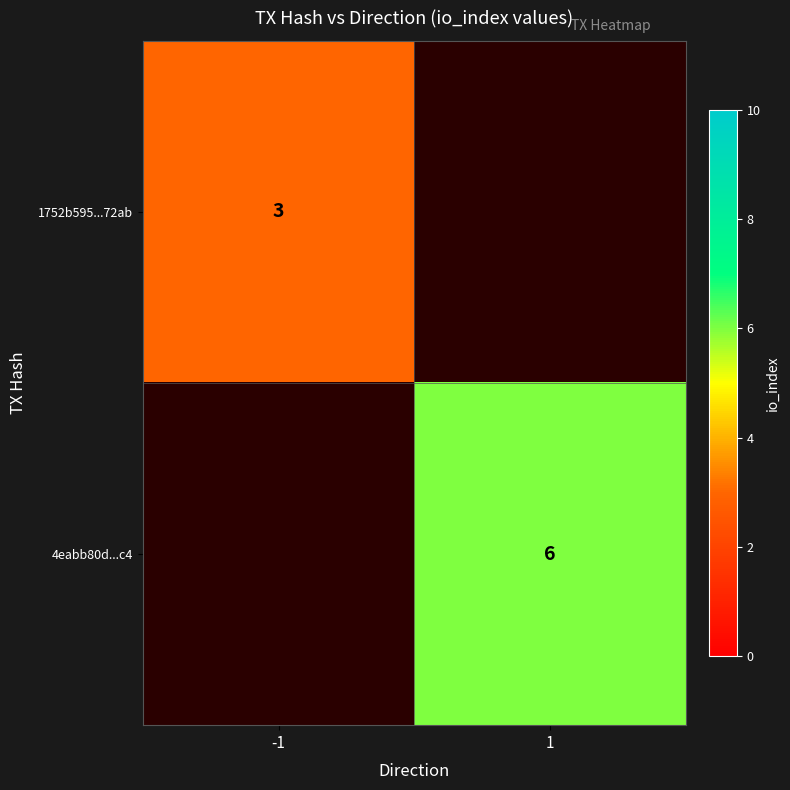

At how many categories does at least one series exceed 5?

1